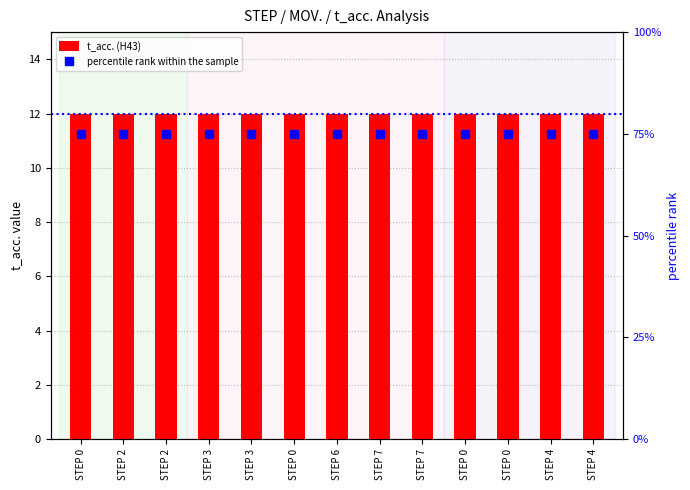

At how many categories does at least one series exceed 31?

13